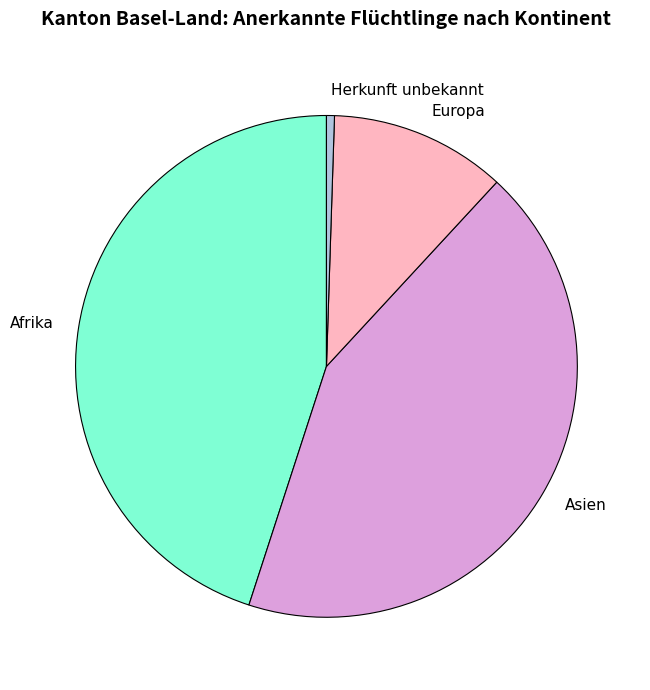

What is the ratio of the value at Afrika to the value at Europa?

4.0